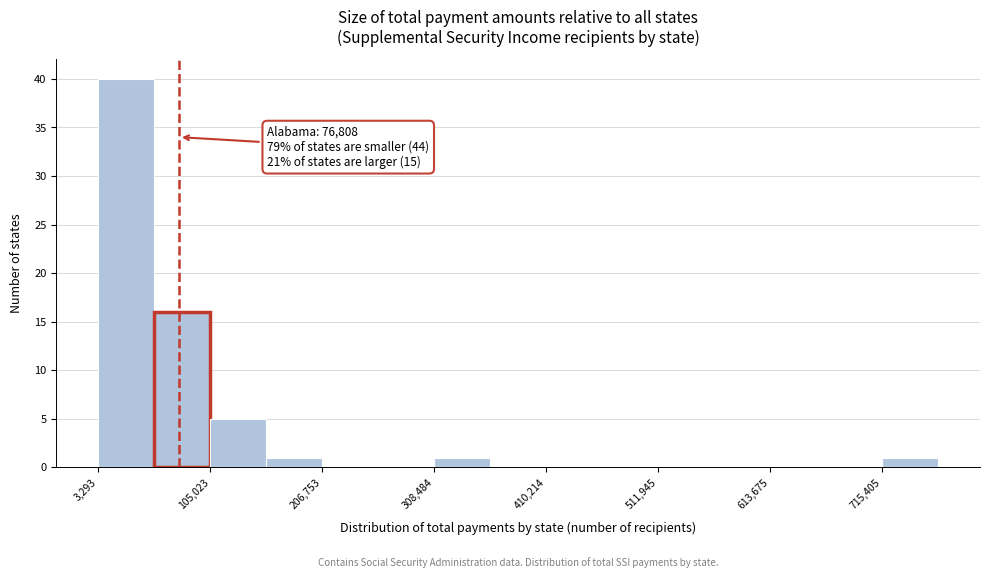

Read against the x-axis, roughly where is the centre of the tallest bar?

20000